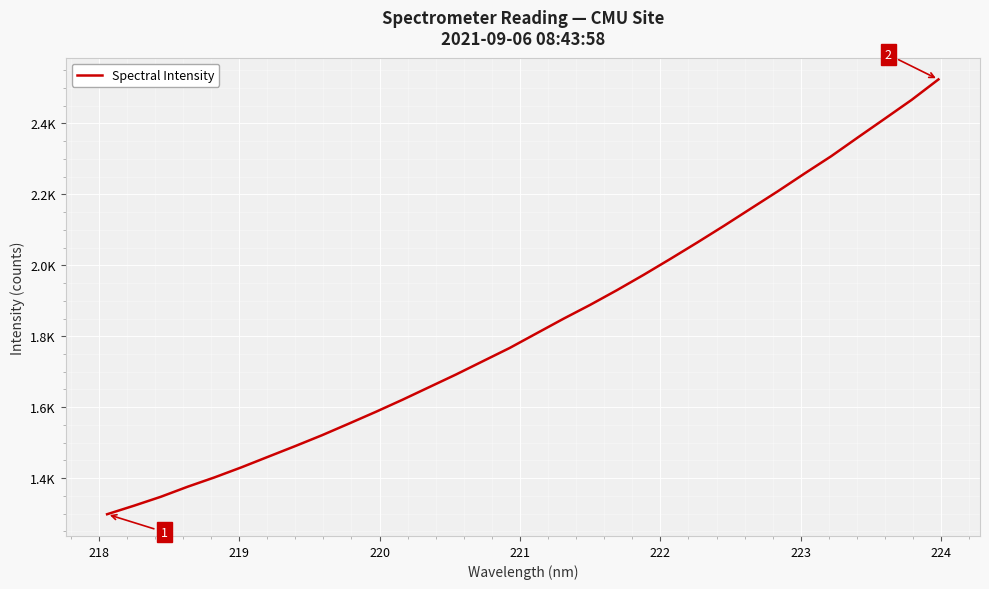

Does the chart have visible grid lines?

Yes